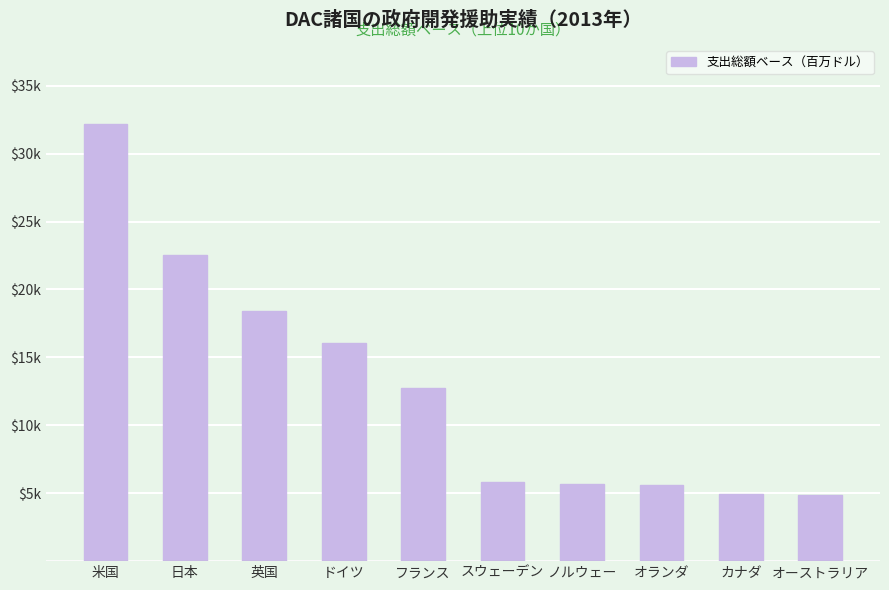

Rank the categories by value from highest to lowest.

米国, 日本, 英国, ドイツ, フランス, スウェーデン, ノルウェー, オランダ, カナダ, オーストラリア